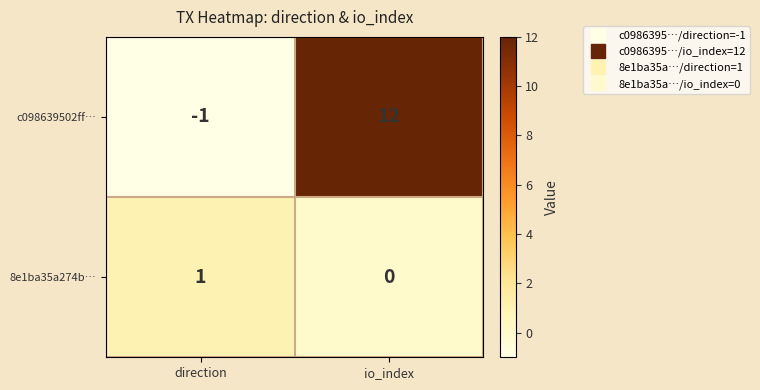

Reading left to right, what are all the values shown in this chart?

c098639502ff…: direction=-1	io_index=12
8e1ba35a274b…: direction=1	io_index=0